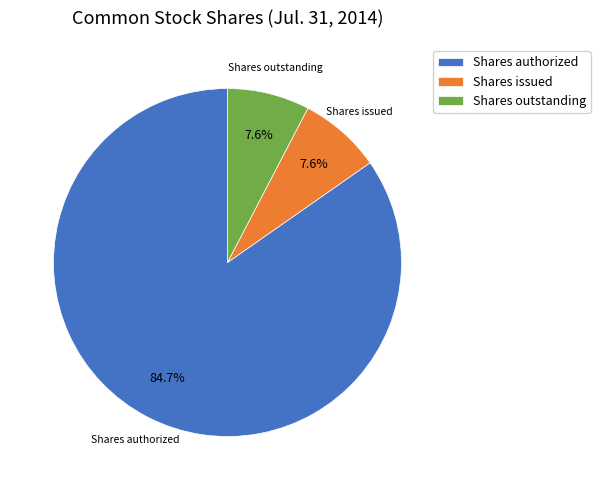

How many segments does this pie chart have?

3